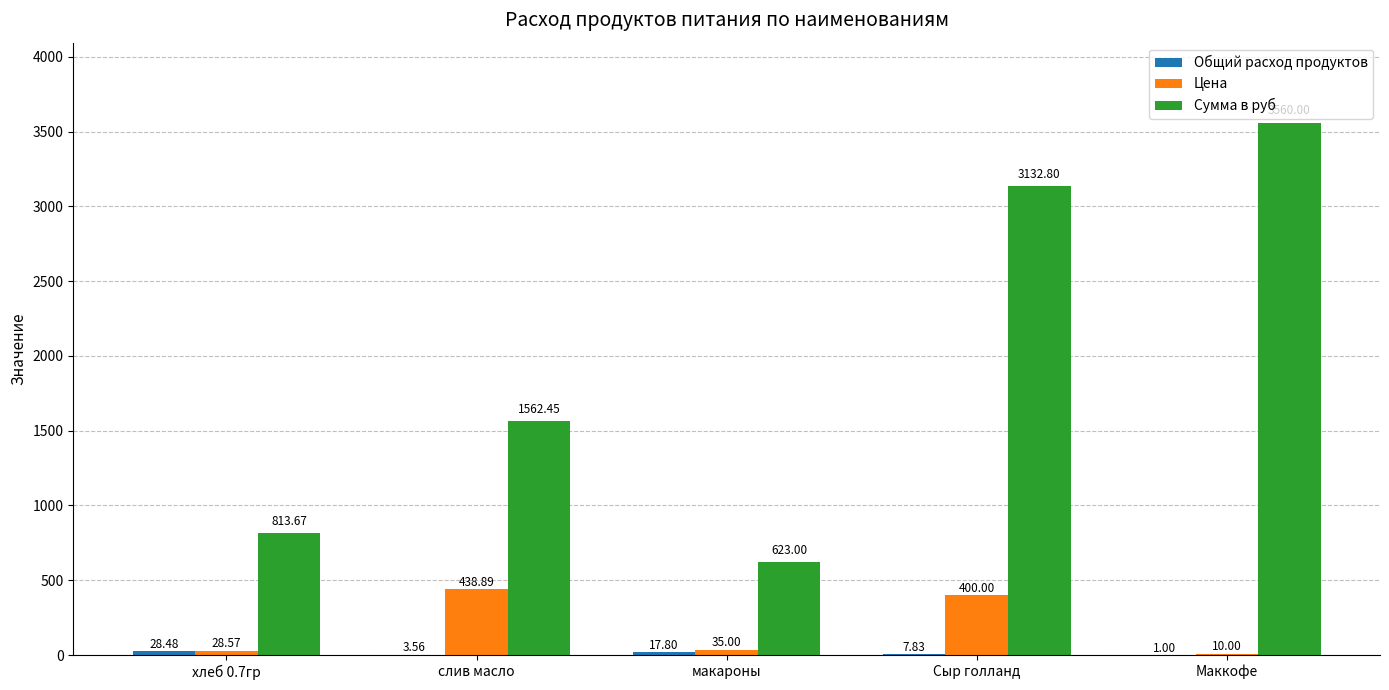

What is the total value across all series at Маккофе?

3571.0